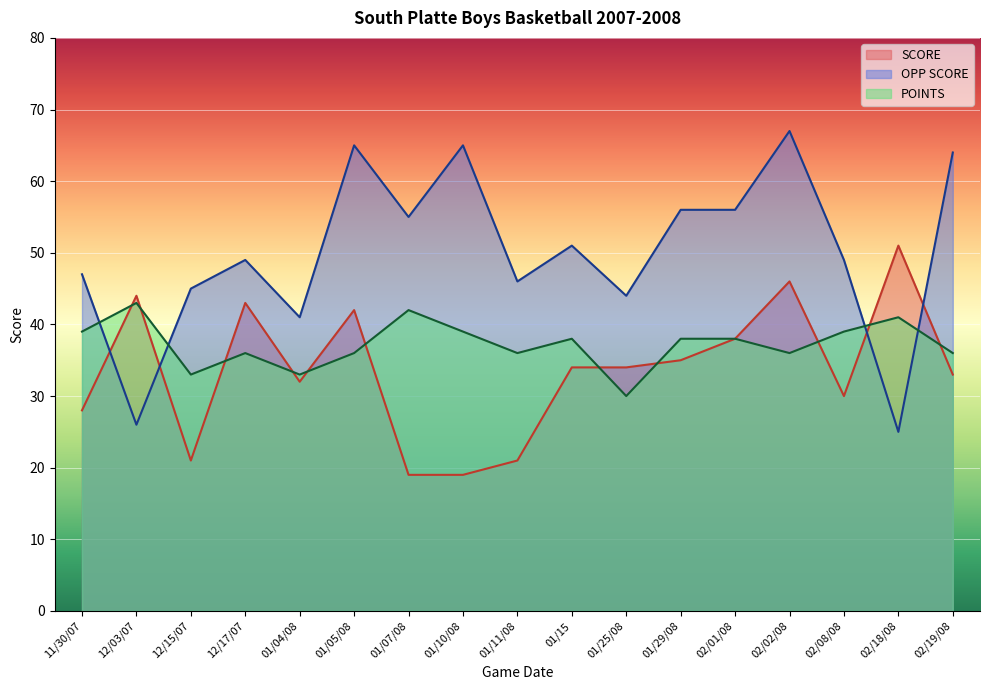

Which series ends up on top after the final intersection of POINTS and SCORE?

POINTS